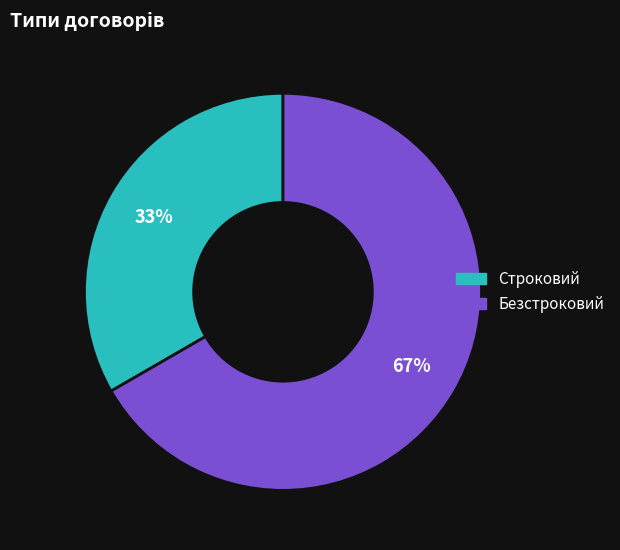

Count the number of slices in the pie.

2